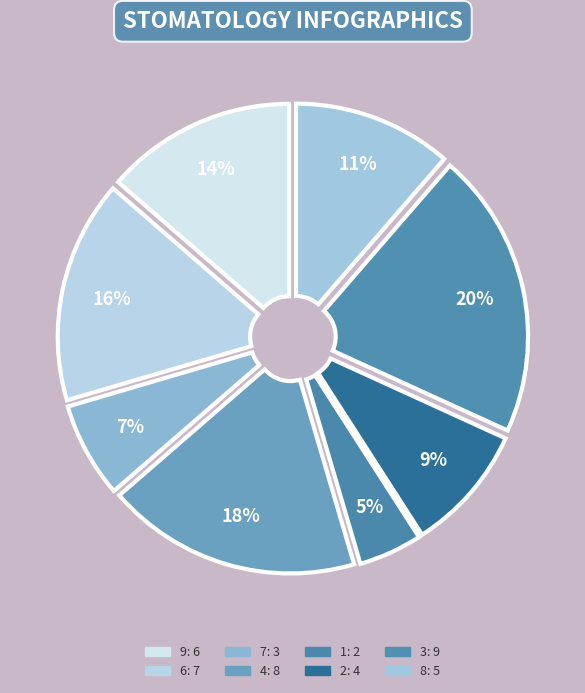

What portion of the pie excludes 6?

84.1%